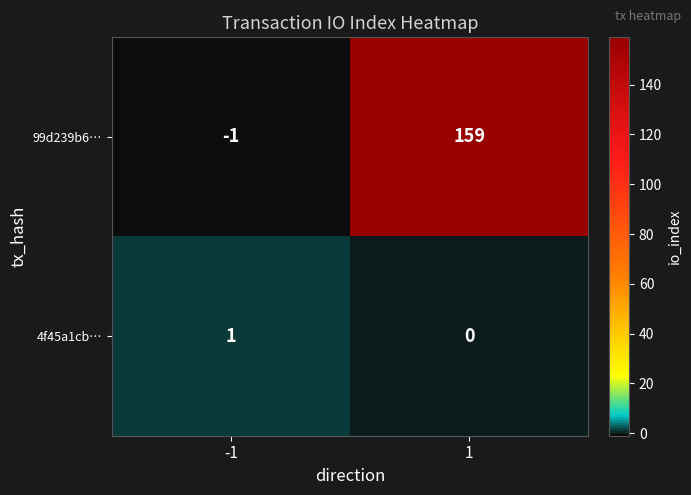

What is the maximum value for 99d239b6…?

159